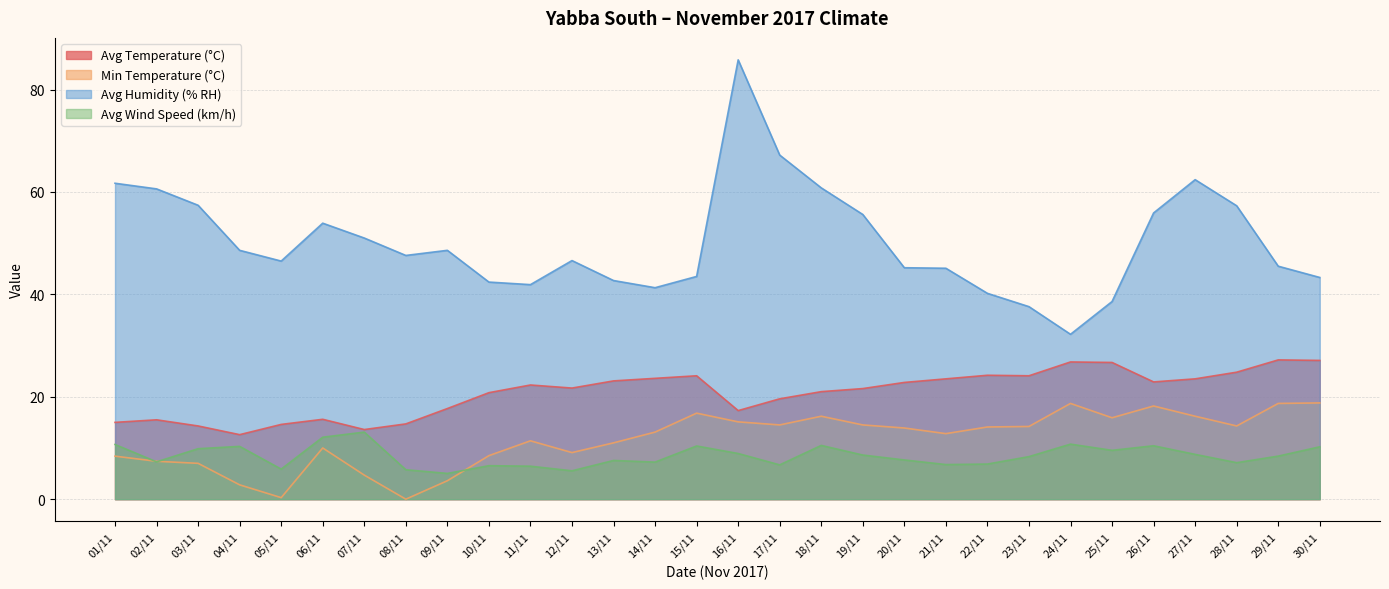

Which series has the largest range (max minus min)?

Avg Humidity (% RH)